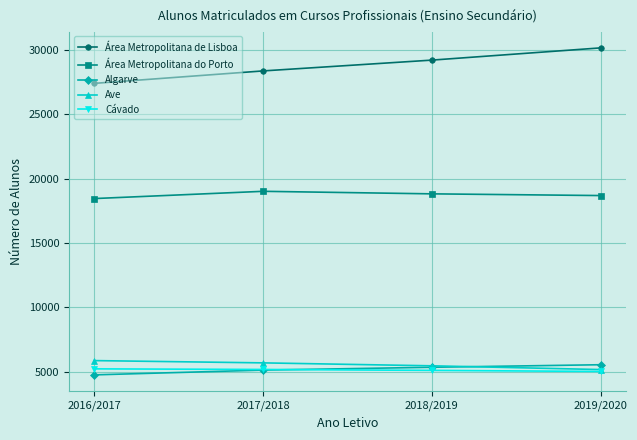

Is the value of Área Metropolitana de Lisboa at 2018/2019 greater than the value of Área Metropolitana do Porto at 2018/2019?

Yes